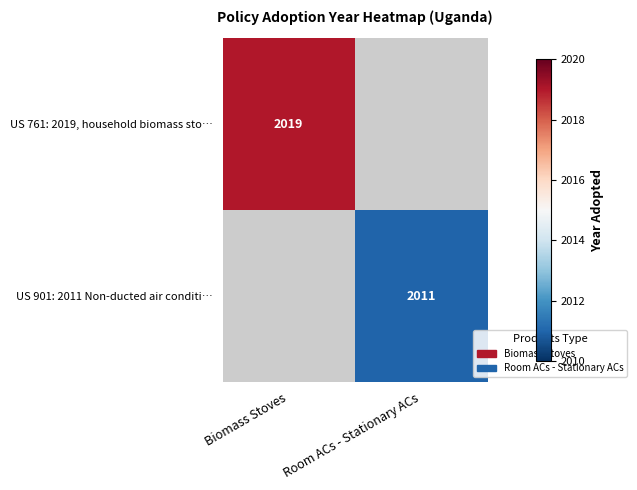

What is the smallest value displayed?

2011.0